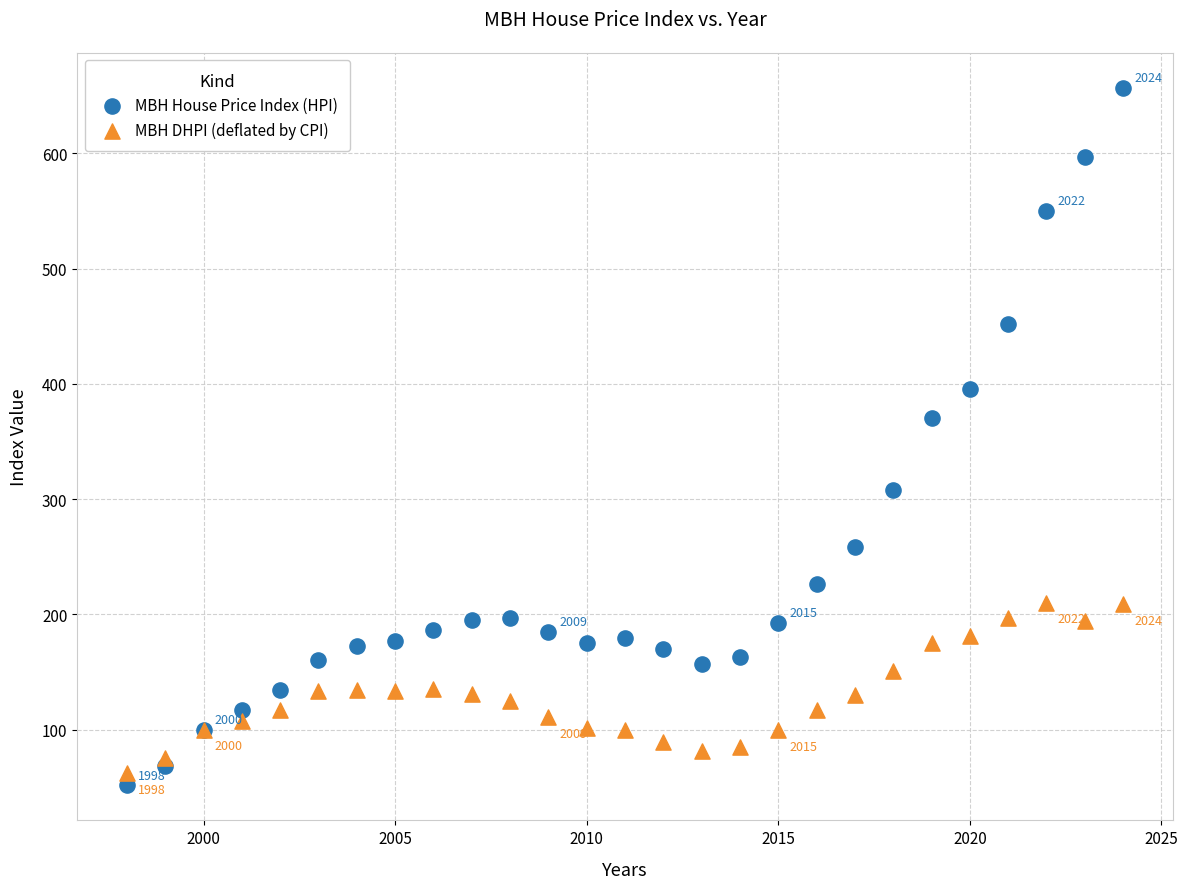

What are all the series names shown in the legend?

MBH House Price Index (HPI), MBH DHPI (deflated by CPI)